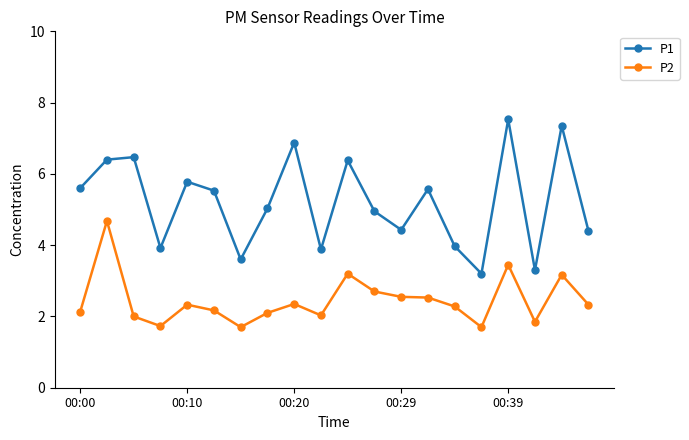

List the series in order of their overall mean, highest first.

P1, P2